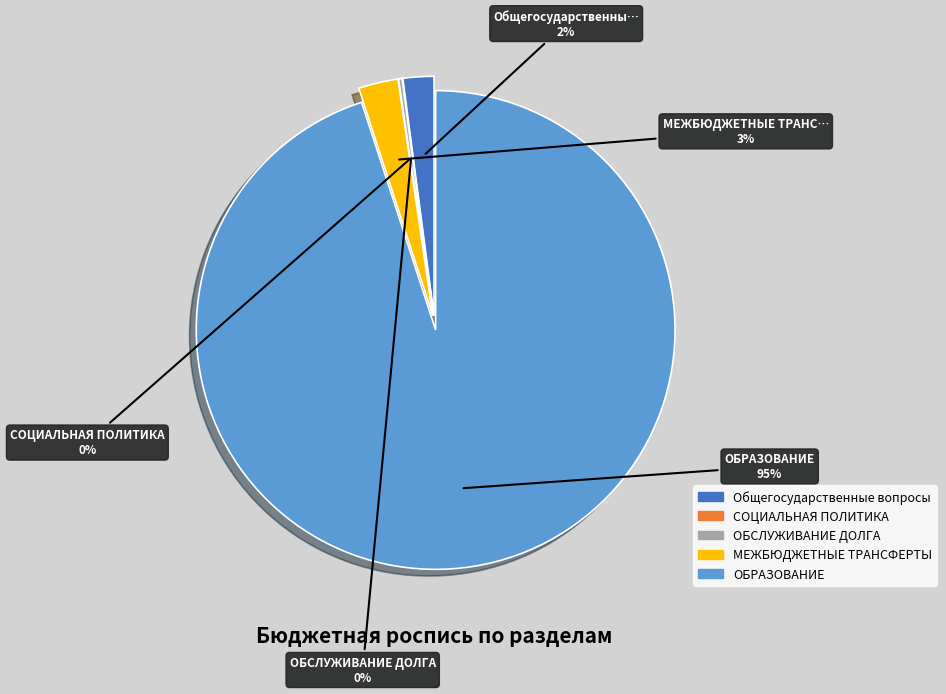

Is the sum of МЕЖБЮДЖЕТНЫЕ ТРАНСФЕРТЫ and ОБРАЗОВАНИЕ greater than half?

Yes